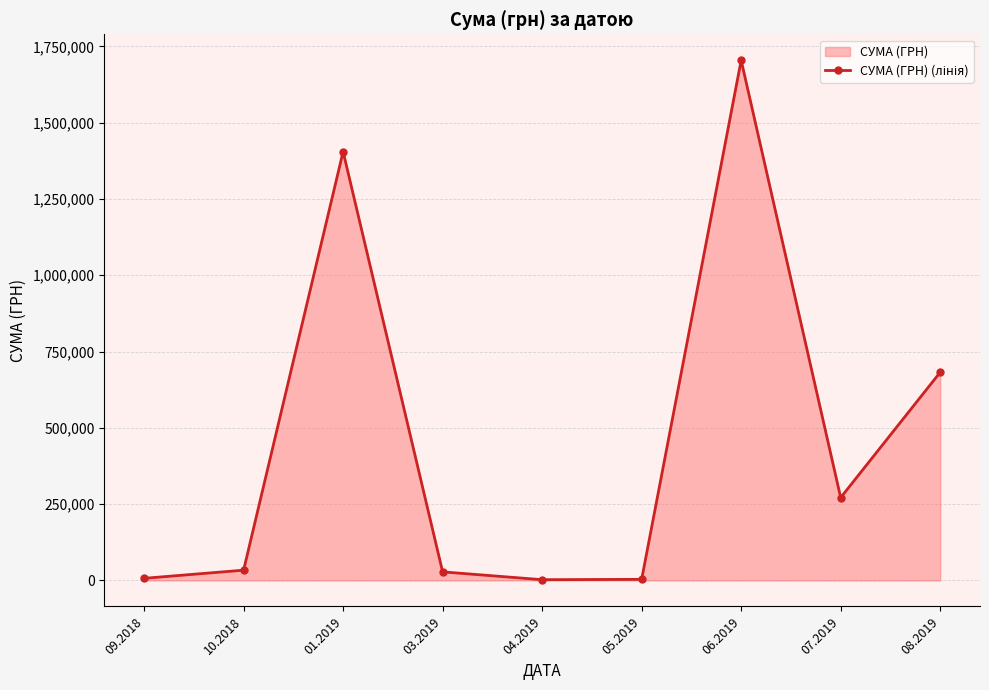

What is the difference between the second highest and minimum values?

1402722.7